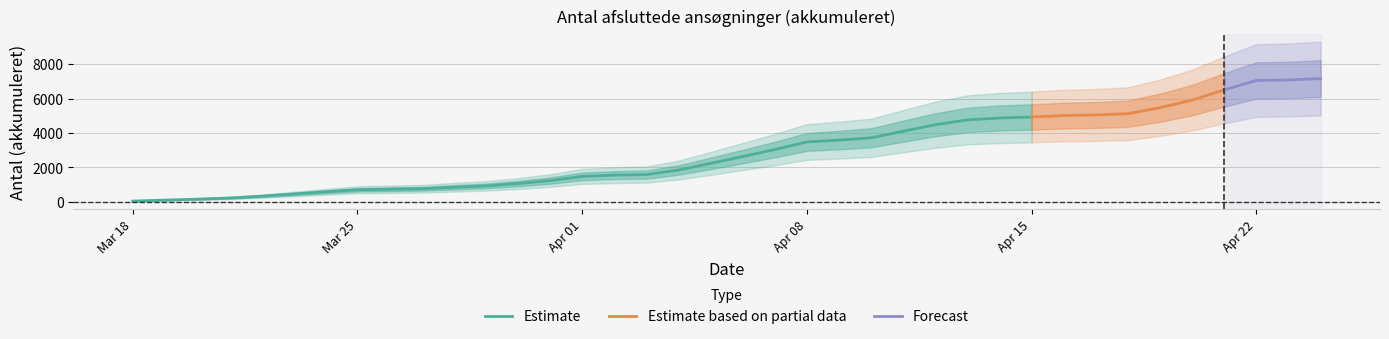

Rank the categories by value from lowest to highest.

2022-03-18, 2022-03-19, 2022-03-20, 2022-03-21, 2022-03-22, 2022-03-23, 2022-03-24, 2022-03-25, 2022-03-26, 2022-03-27, 2022-03-28, 2022-03-29, 2022-03-30, 2022-03-31, 2022-04-01, 2022-04-02, 2022-04-03, 2022-04-04, 2022-04-05, 2022-04-06, 2022-04-07, 2022-04-08, 2022-04-09, 2022-04-10, 2022-04-11, 2022-04-12, 2022-04-13, 2022-04-14, 2022-04-15, 2022-04-16, 2022-04-17, 2022-04-18, 2022-04-19, 2022-04-20, 2022-04-21, 2022-04-22, 2022-04-23, 2022-04-24